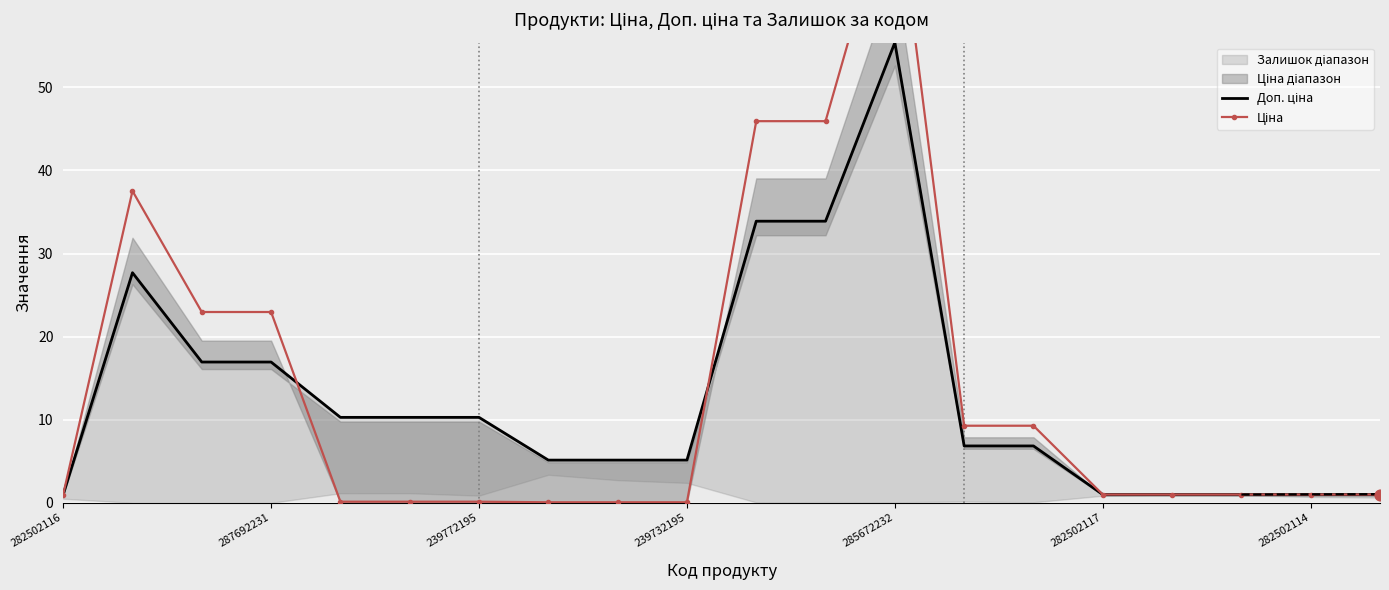

At how many categories does at least one series exceed 2?

14